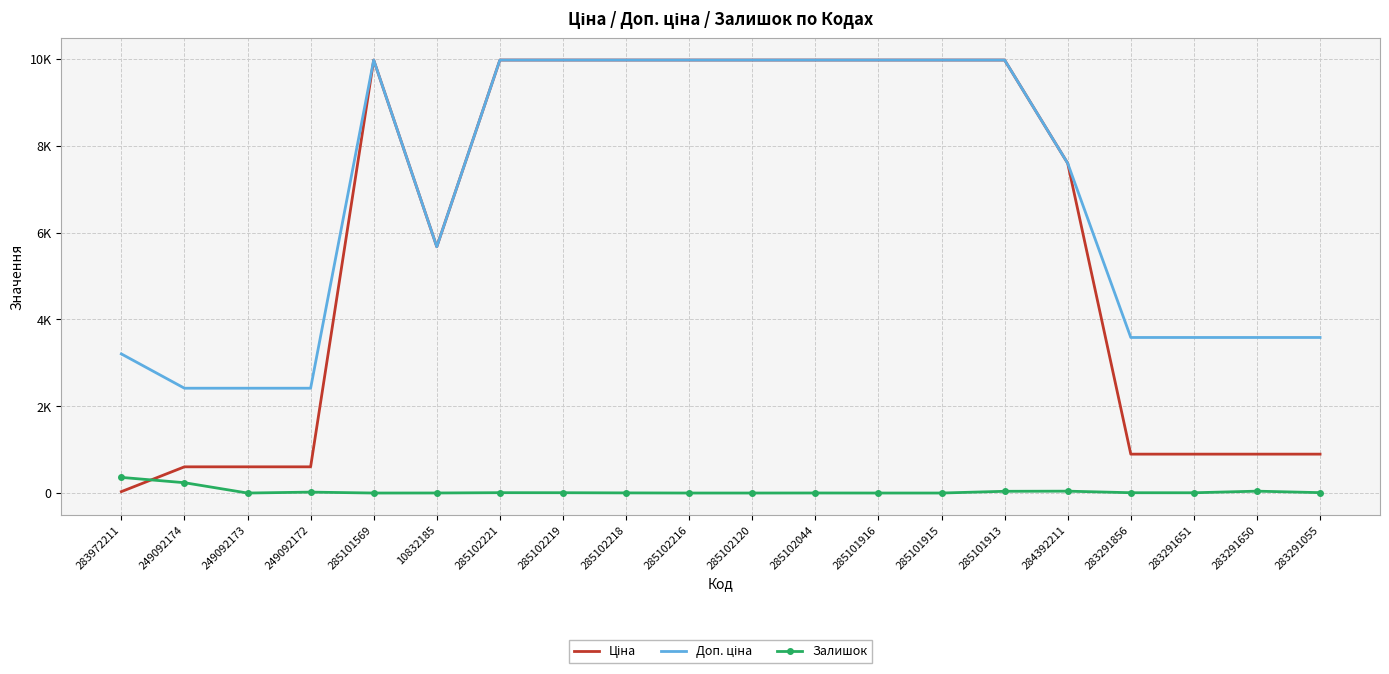

At which label does Доп. ціна reach its peak?

285101569